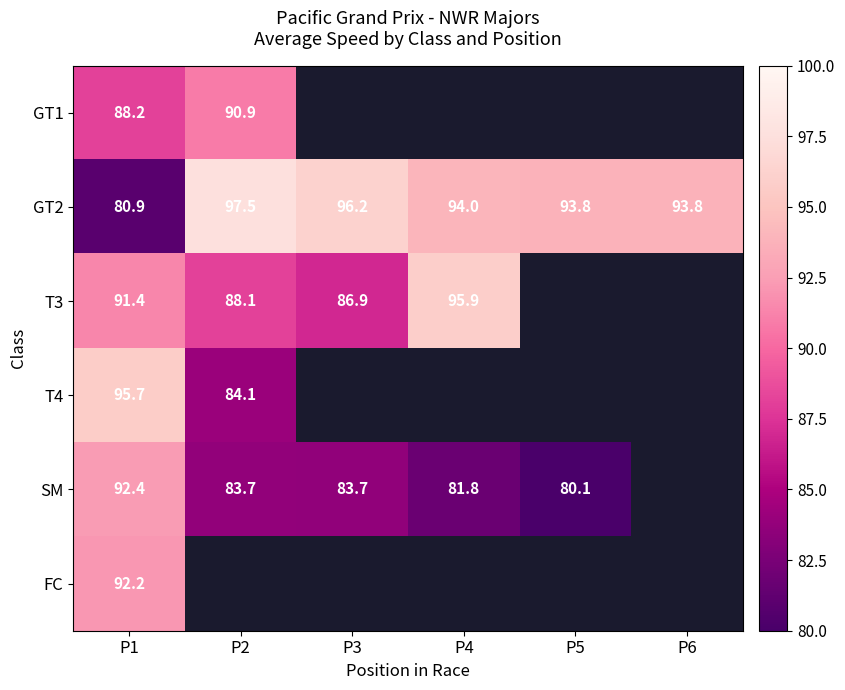

How many data points in T3 are above 95?

1